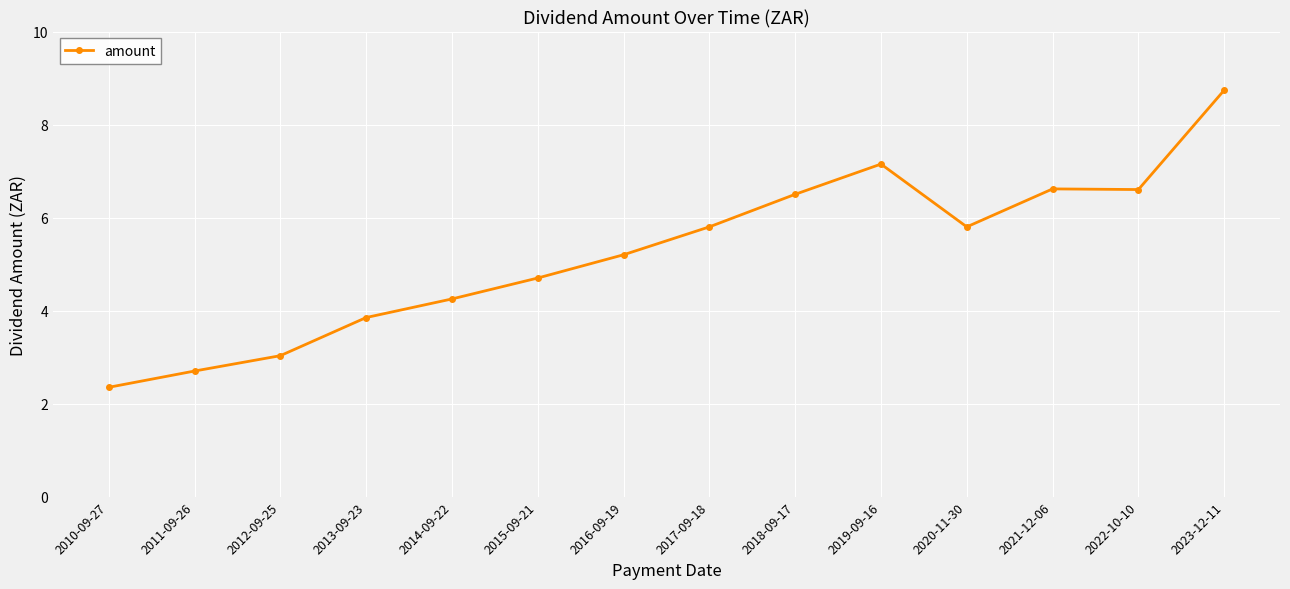

How many lines are shown in the chart?

1